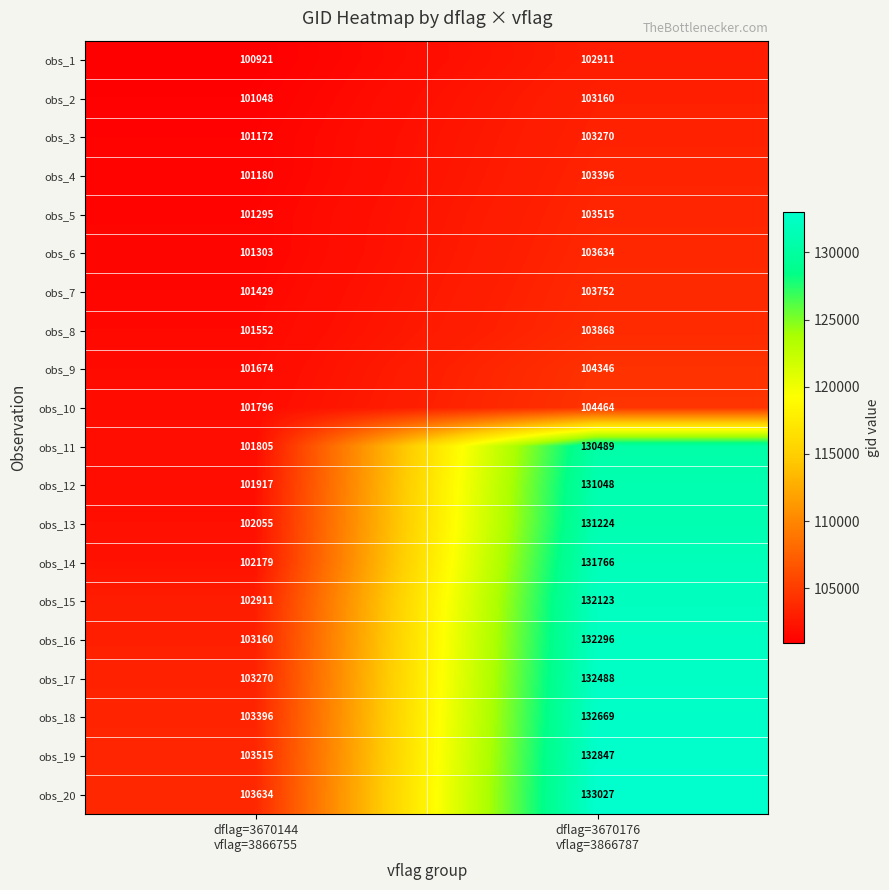

What is the lowest value of the obs_9 series?

101674